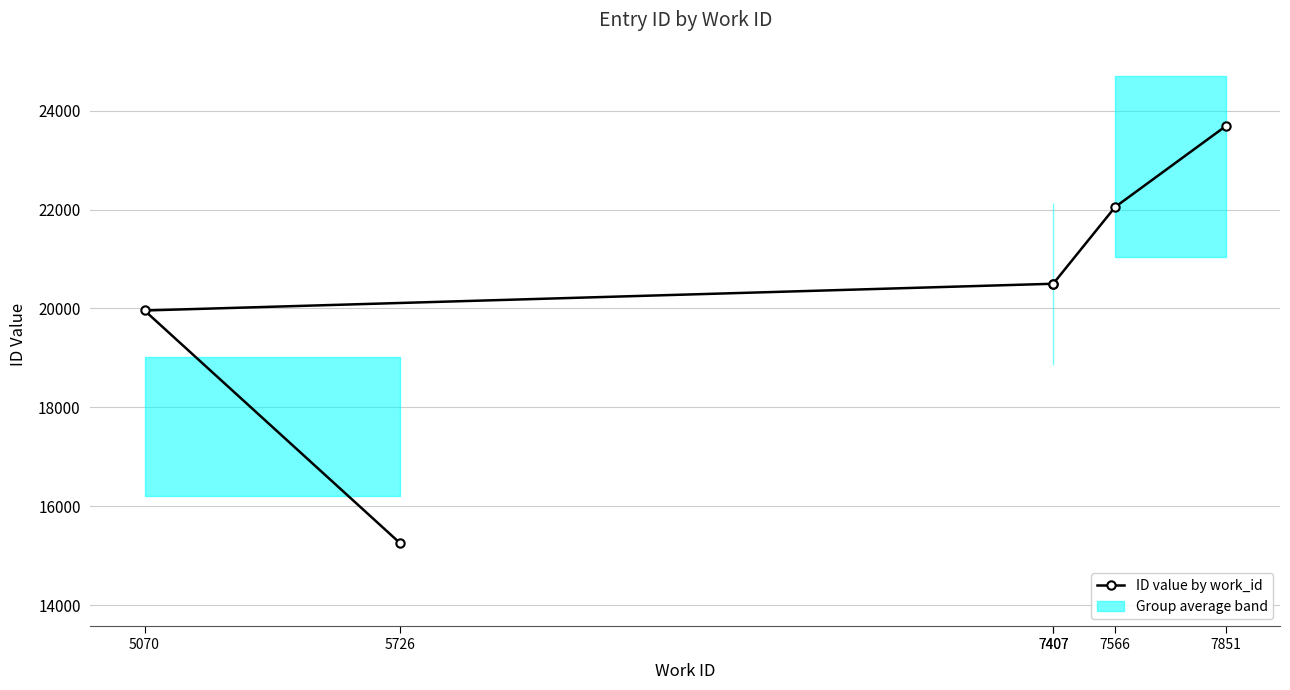

How many data points does each series have?

6